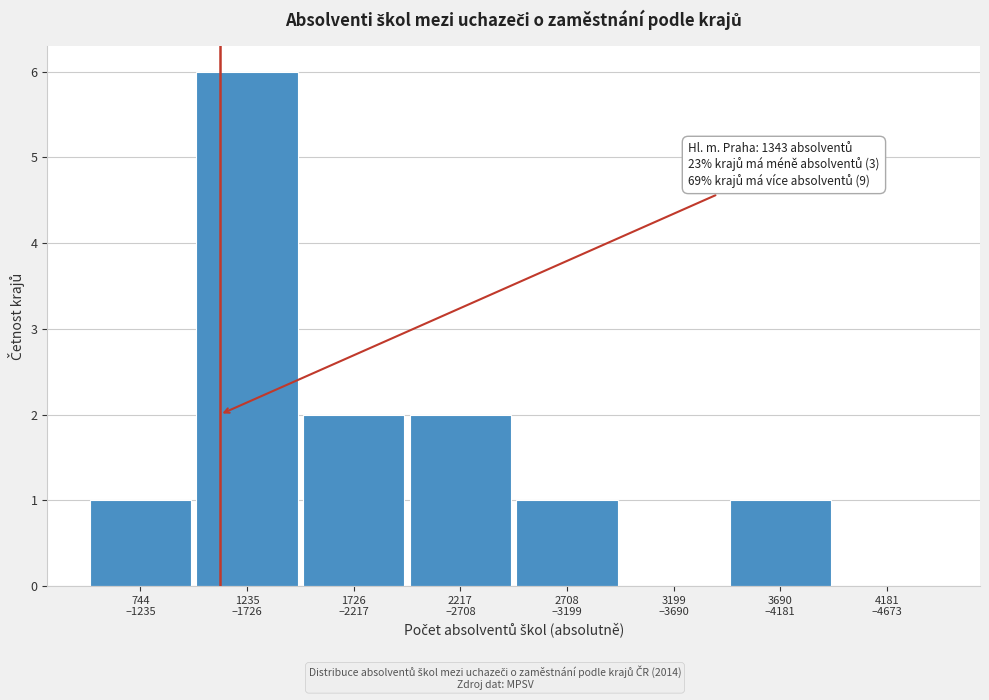

What is the sum of all values?

13